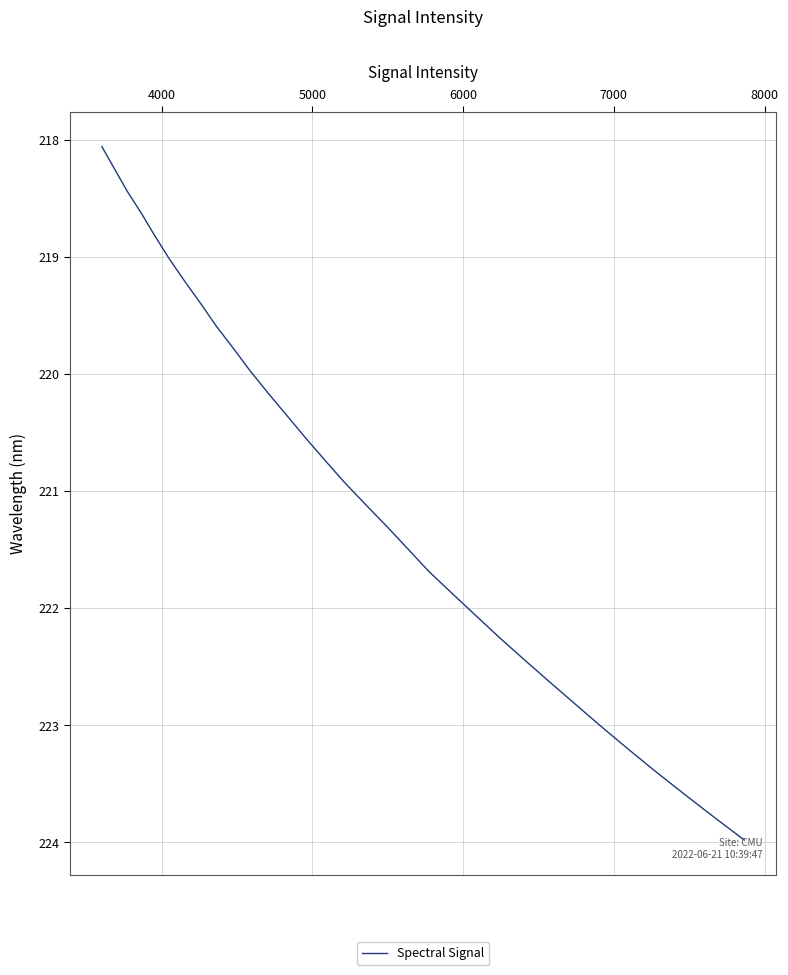

What is the difference between the maximum and minimum values?

5.9